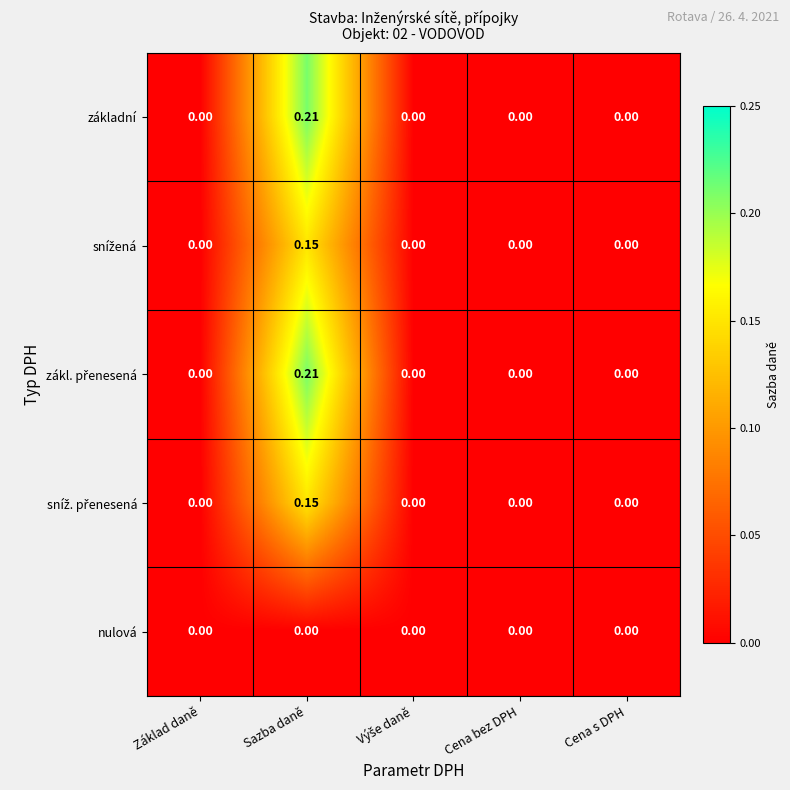

At which category is the sum across all series the highest?

Sazba daně